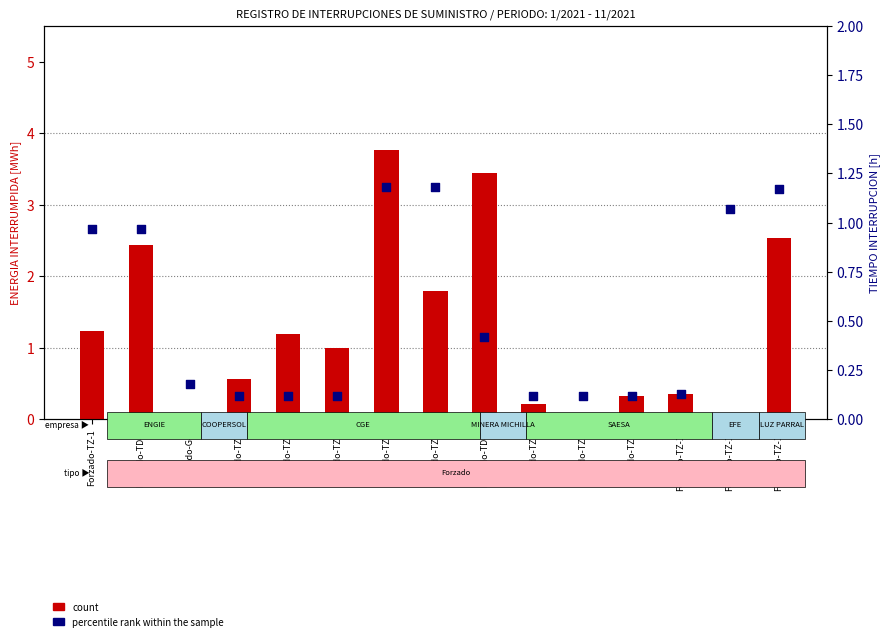

At which category is the sum across all series the highest?

Forzado-TZ-5